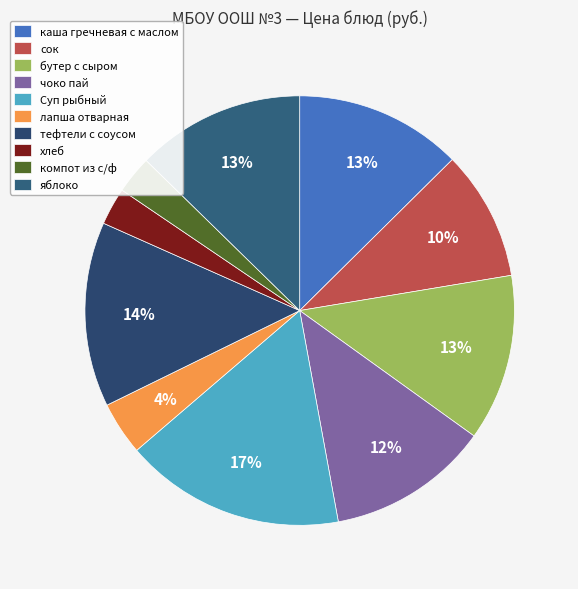

What percentage is NOT represented by компот из с/ф?

97.2%